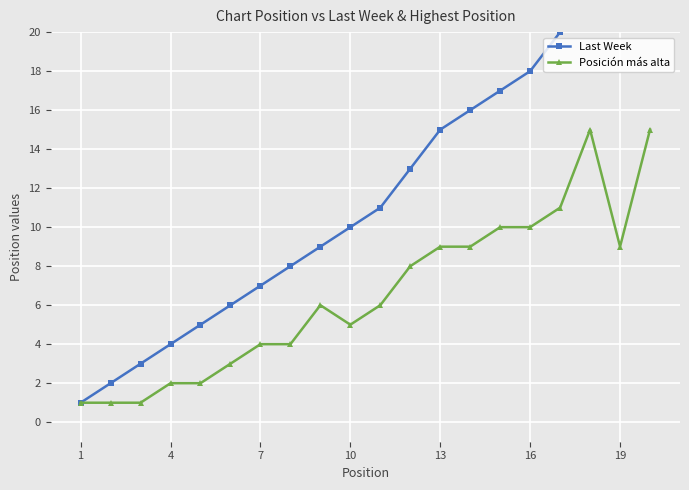

Reading right to left, transcribe all the data shown in this chart.

Last Week: 23	22	21	20	18	17	16	15	13	11	10	9	8	7	6	5	4	3	2	1
Posición más alta: 15	9	15	11	10	10	9	9	8	6	5	6	4	4	3	2	2	1	1	1